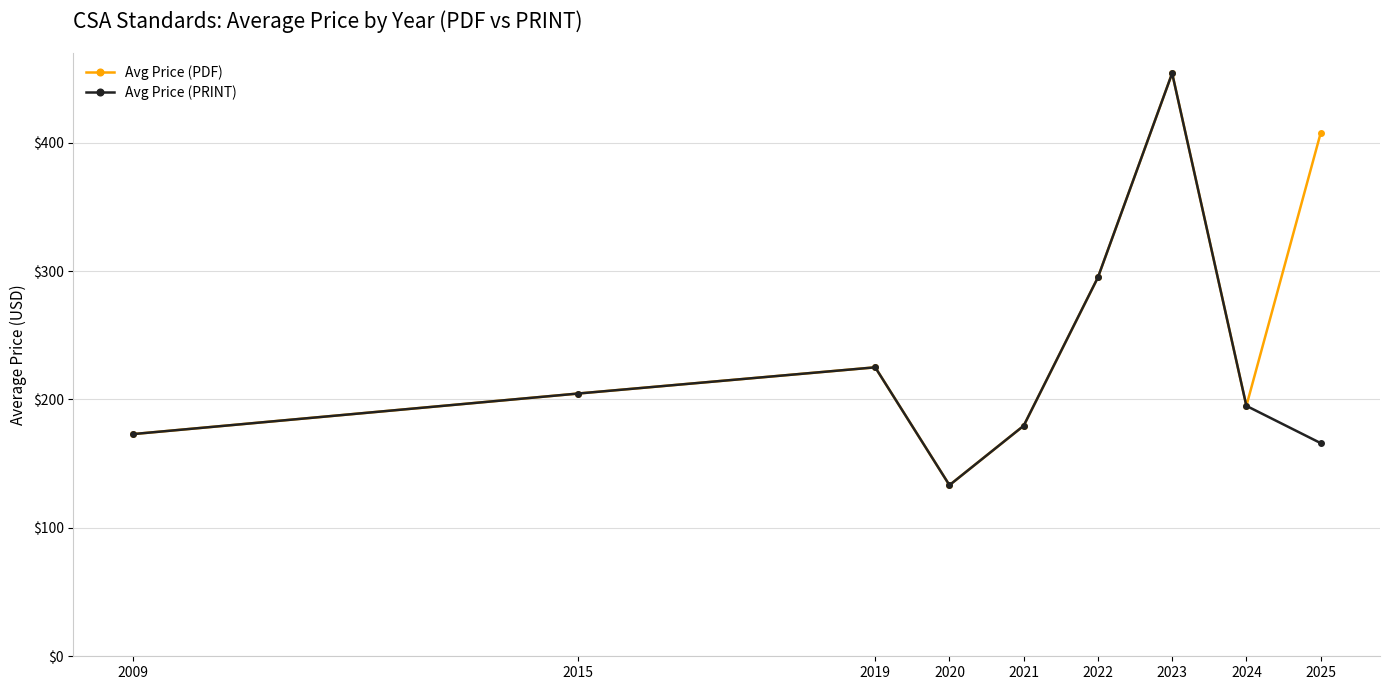

The value of Avg Price (PRINT) at 2019 is 225.0. True or false?

True